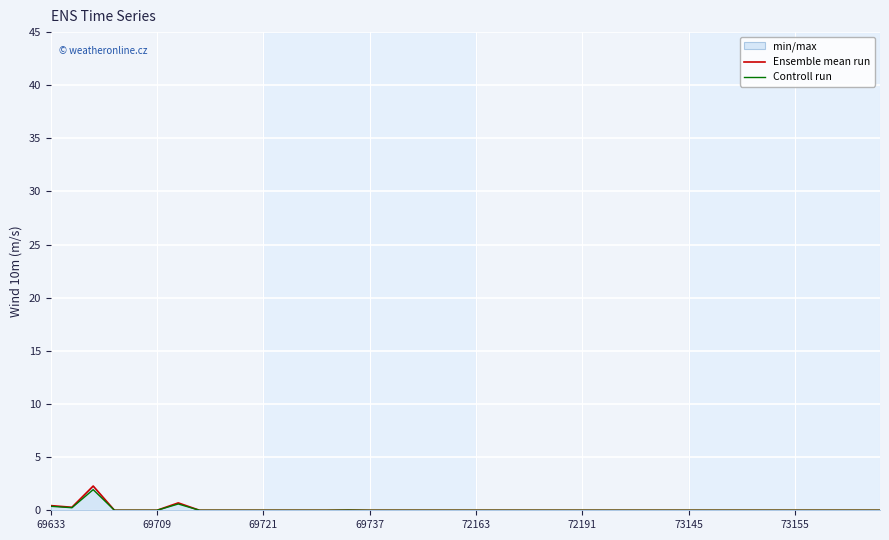

What is the maximum value shown in the chart?

2.3